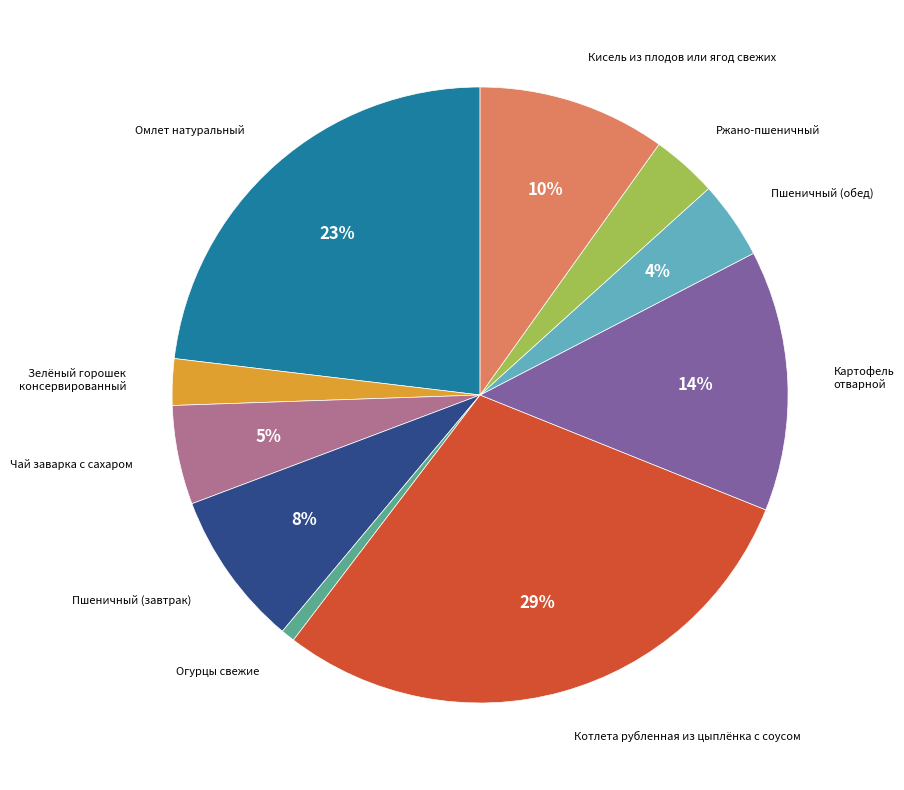

Is there any slice that represents more than half of the pie?

No